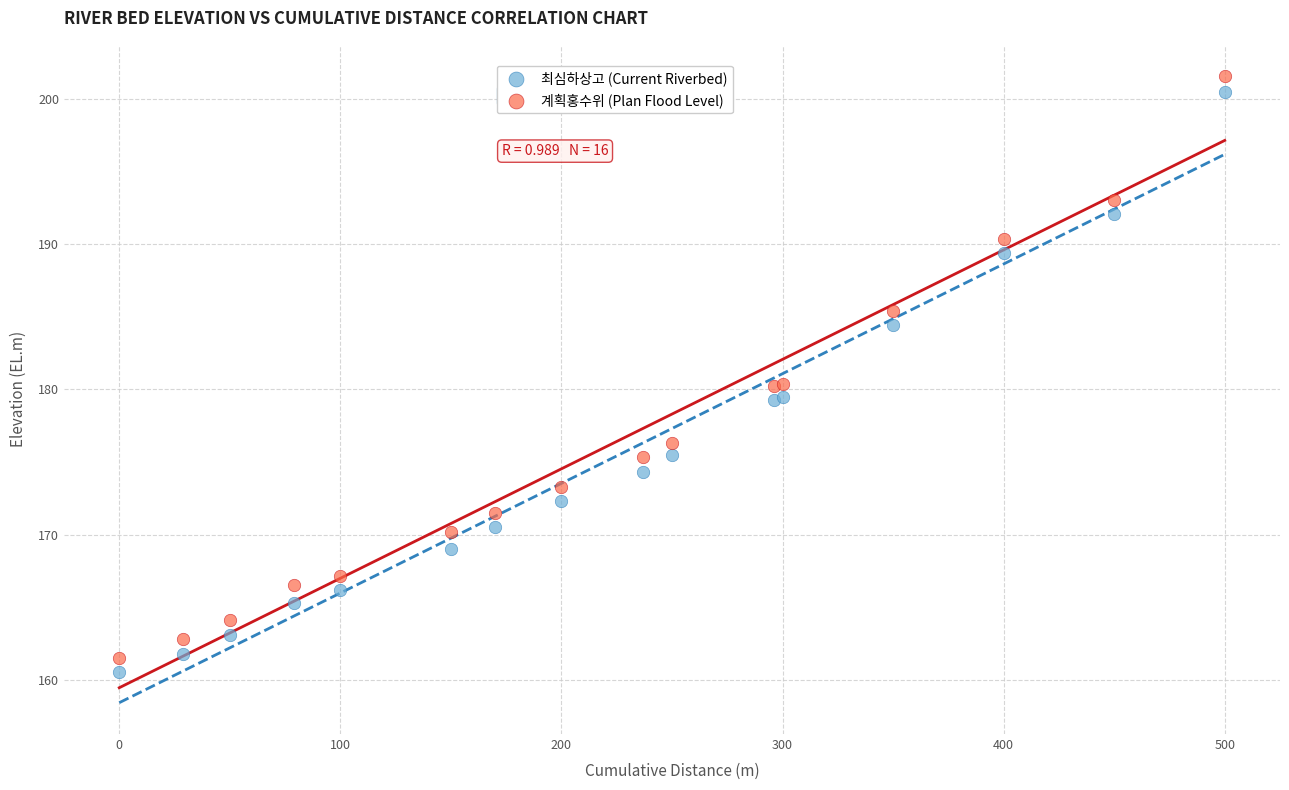

Which series reaches the maximum Y coordinate?

계획홍수위 (Plan Flood Level)